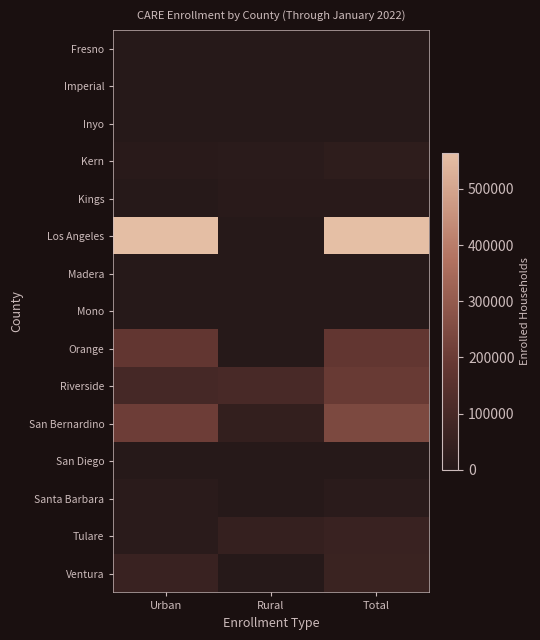

Reading left to right, transcribe all the data shown in this chart.

Fresno: Urban=52	Rural=0	Total=52
Imperial: Urban=0	Rural=55	Total=81
Inyo: Urban=23	Rural=1008	Total=1031
Kern: Urban=9746	Rural=14657	Total=24403
Kings: Urban=58	Rural=9224	Total=9282
Los Angeles: Urban=562343	Rural=2254	Total=564597
Madera: Urban=0	Rural=0	Total=0
Mono: Urban=26	Rural=896	Total=922
Orange: Urban=179735	Rural=0	Total=179735
Riverside: Urban=93783	Rural=100751	Total=194534
San Bernardino: Urban=205173	Rural=39134	Total=244307
San Diego: Urban=0	Rural=1	Total=1
Santa Barbara: Urban=11030	Rural=0	Total=11030
Tulare: Urban=12954	Rural=45049	Total=58003
Ventura: Urban=58067	Rural=1987	Total=60054